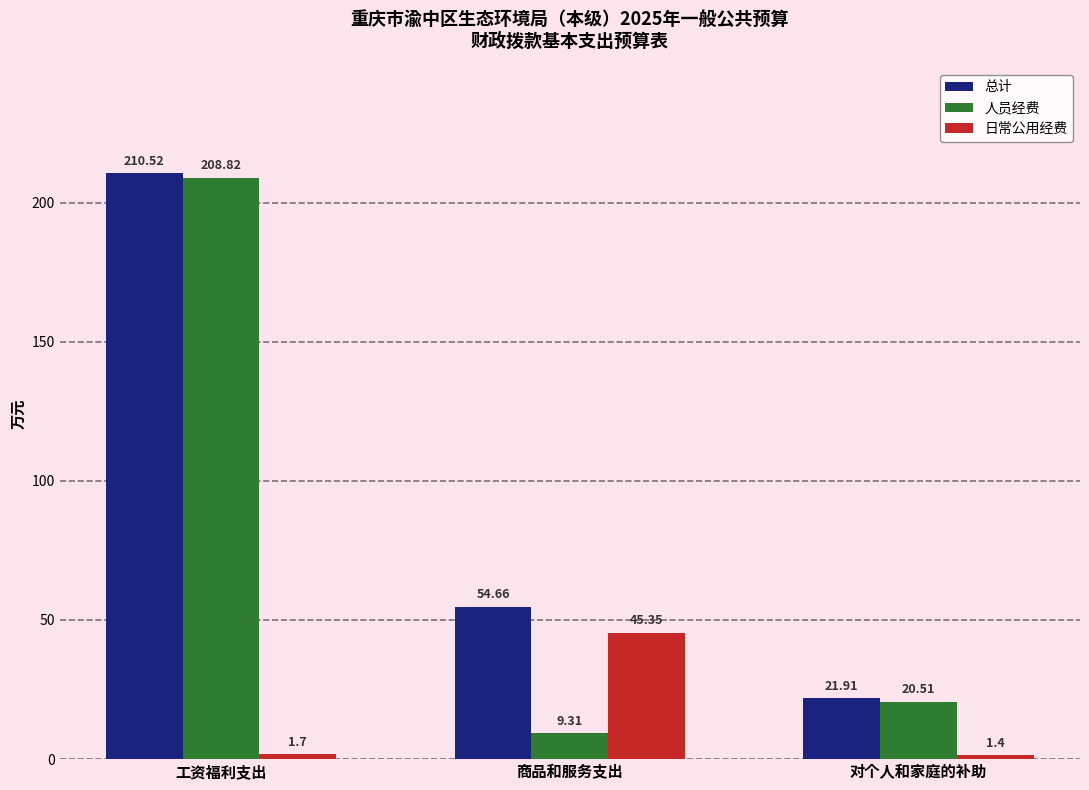

What position from the right is 对个人和家庭的补助?

1